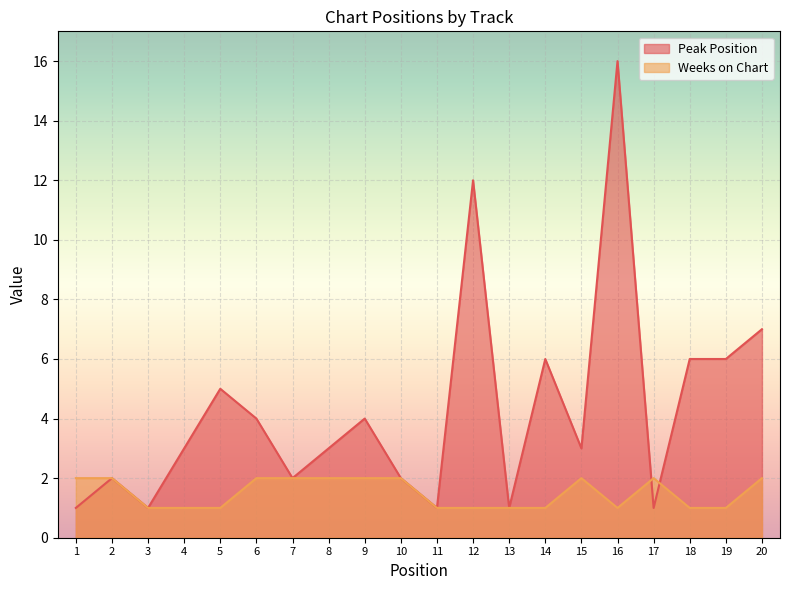

List the series in order of their peak value, lowest first.

Weeks on Chart, Peak Position